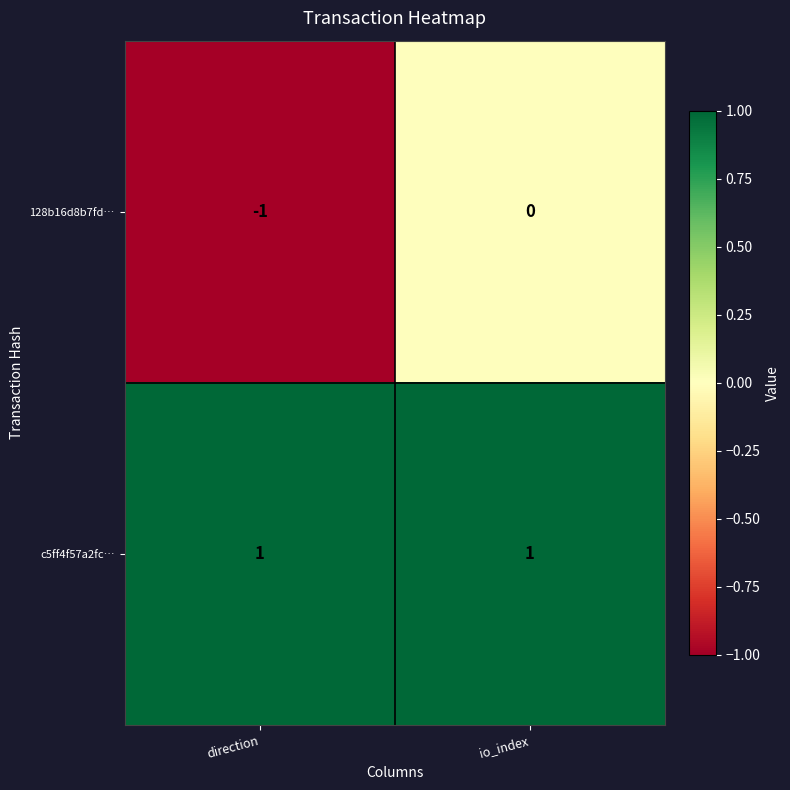

At which label is 128b16d8b7fd… closest to 0?

io_index